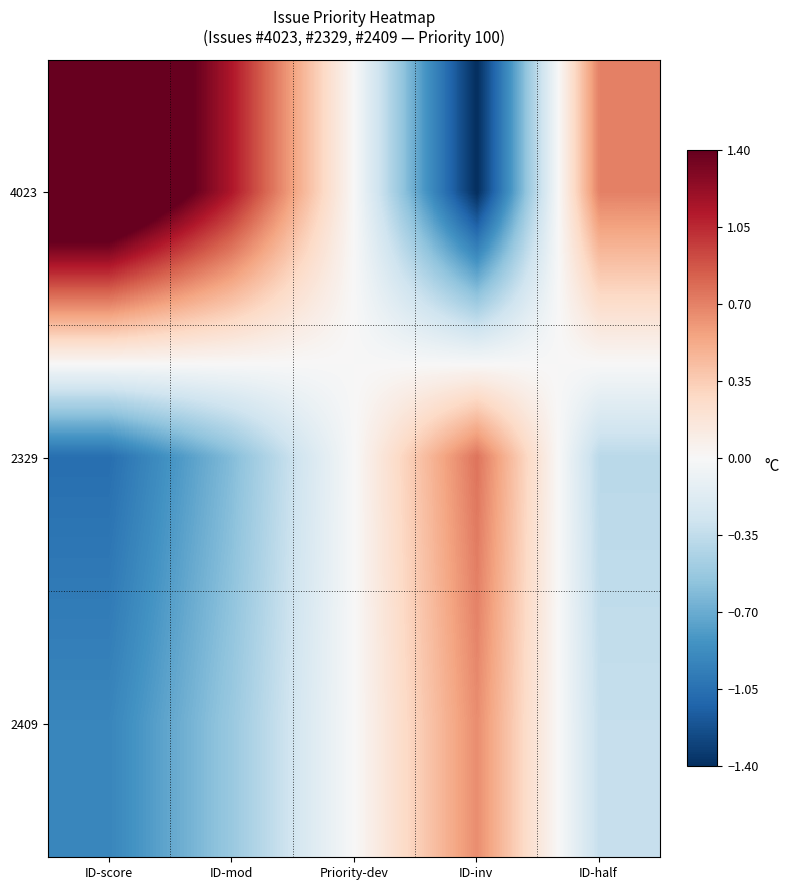

Reading left to right, what are all the values shown in this chart?

4023: ID-score=2.0	ID-mod=1.1	Priority-dev=0.0	ID-inv=-1.4	ID-half=0.7
2329: ID-score=-1.1	ID-mod=-0.6	Priority-dev=0.0	ID-inv=0.8	ID-half=-0.4
2409: ID-score=-0.9	ID-mod=-0.5	Priority-dev=0.0	ID-inv=0.7	ID-half=-0.3